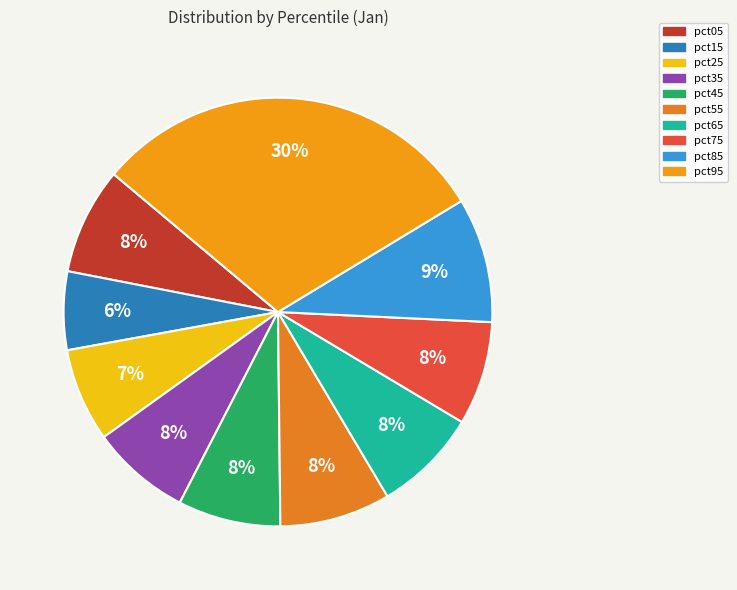

To the nearest percent, what is the difference between the largest and smallest slice percentages?

24%